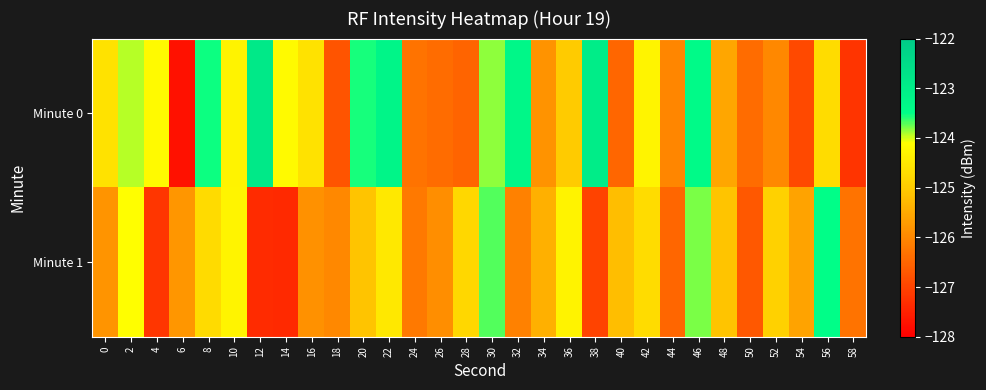

Which series has the widest spread of values?

Minute 0